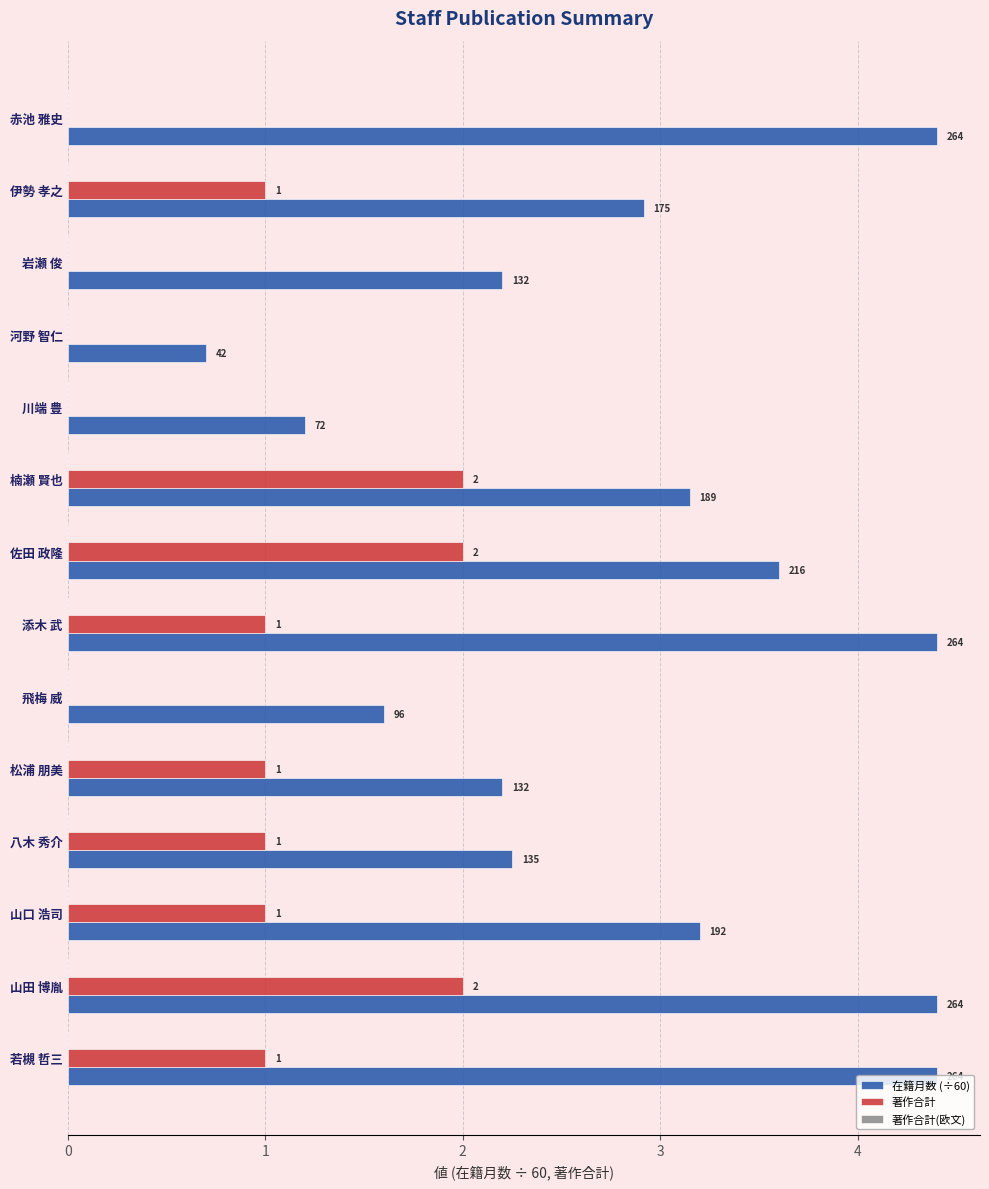

Which series has the largest range (max minus min)?

在籍月数 (÷60)